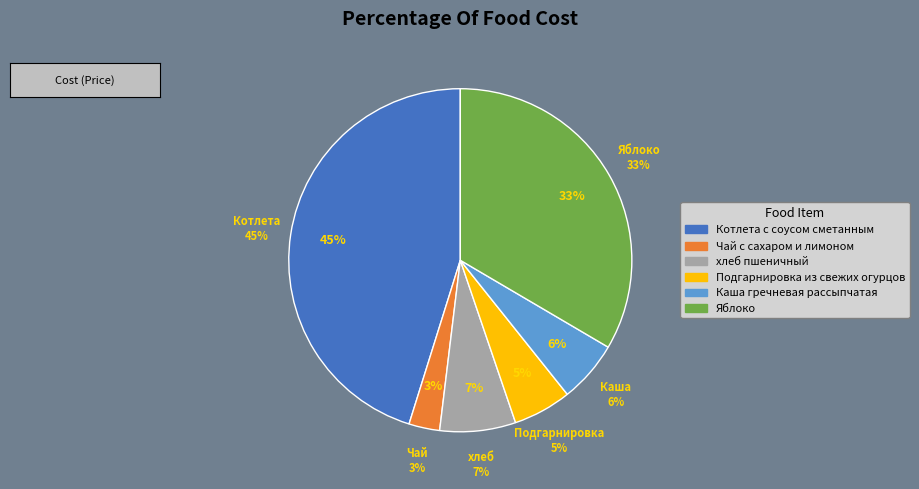

To the nearest percent, what is the average slice percentage?

17%